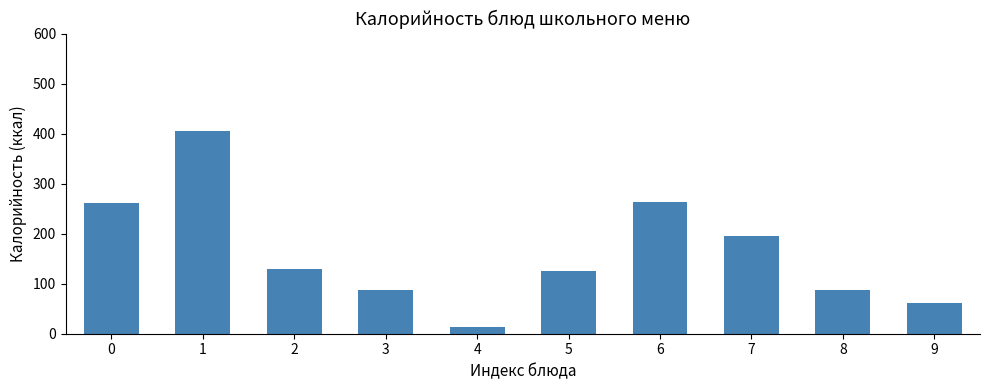

What value does the data have at 0?

261.8